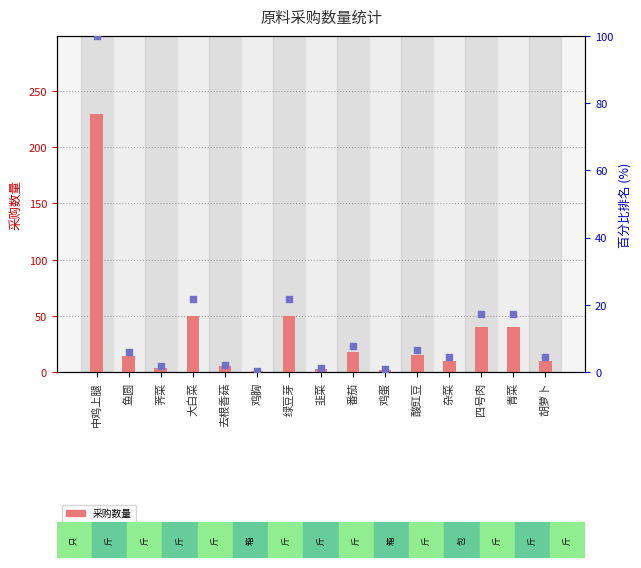

Is the value of 占比排名(%) at 胡萝卜 greater than the value of 采购数量 at 韭菜?

Yes